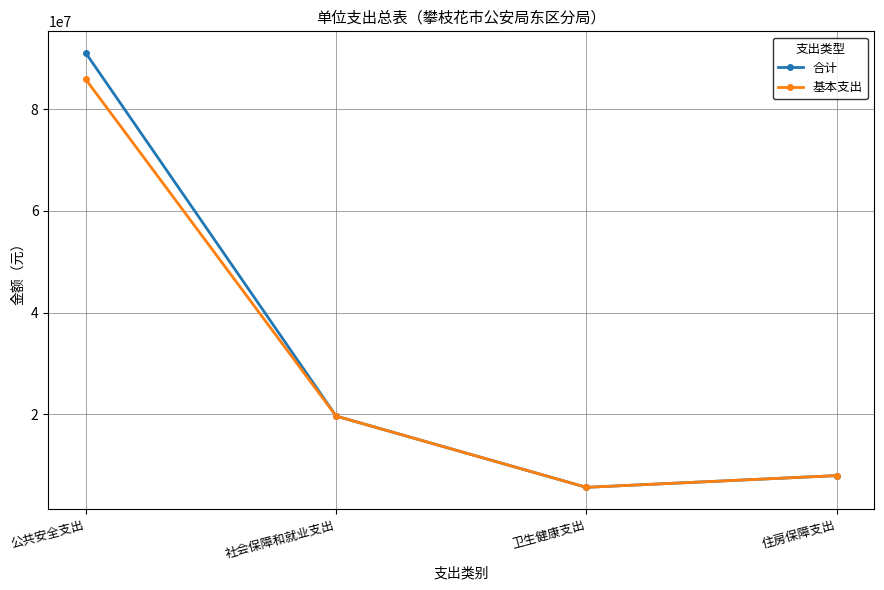

The value of 合计 at 社会保障和就业支出 is 19642470.4. True or false?

True